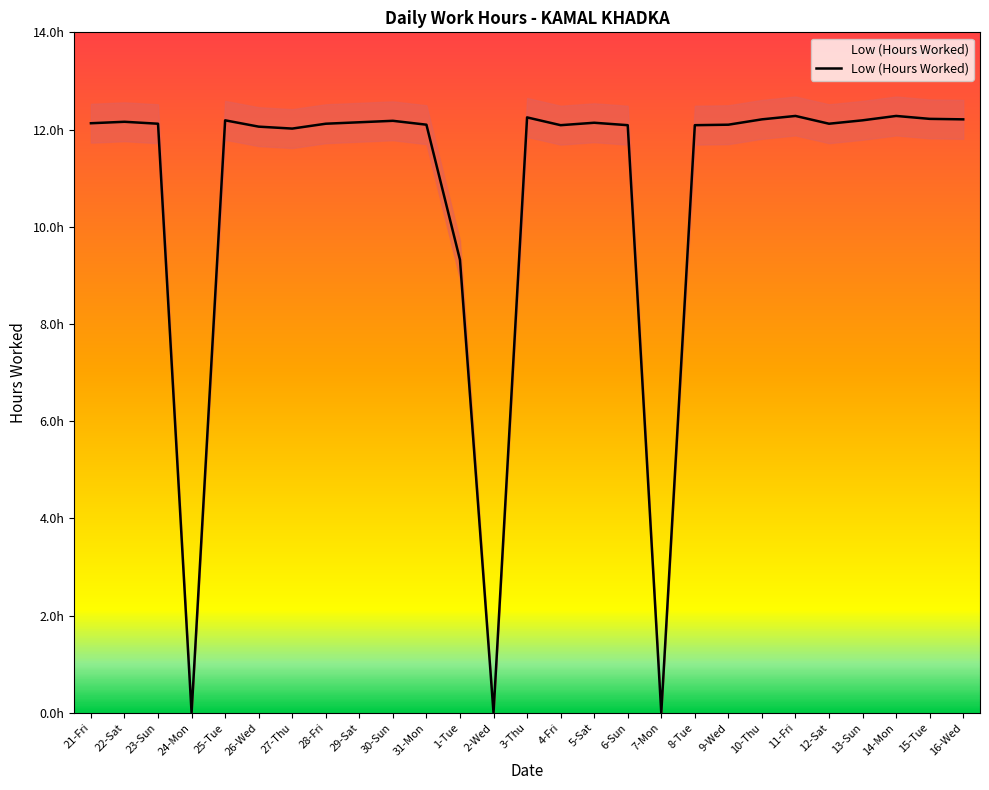

Is it true that the value at 5-Sat is 12.1?

True